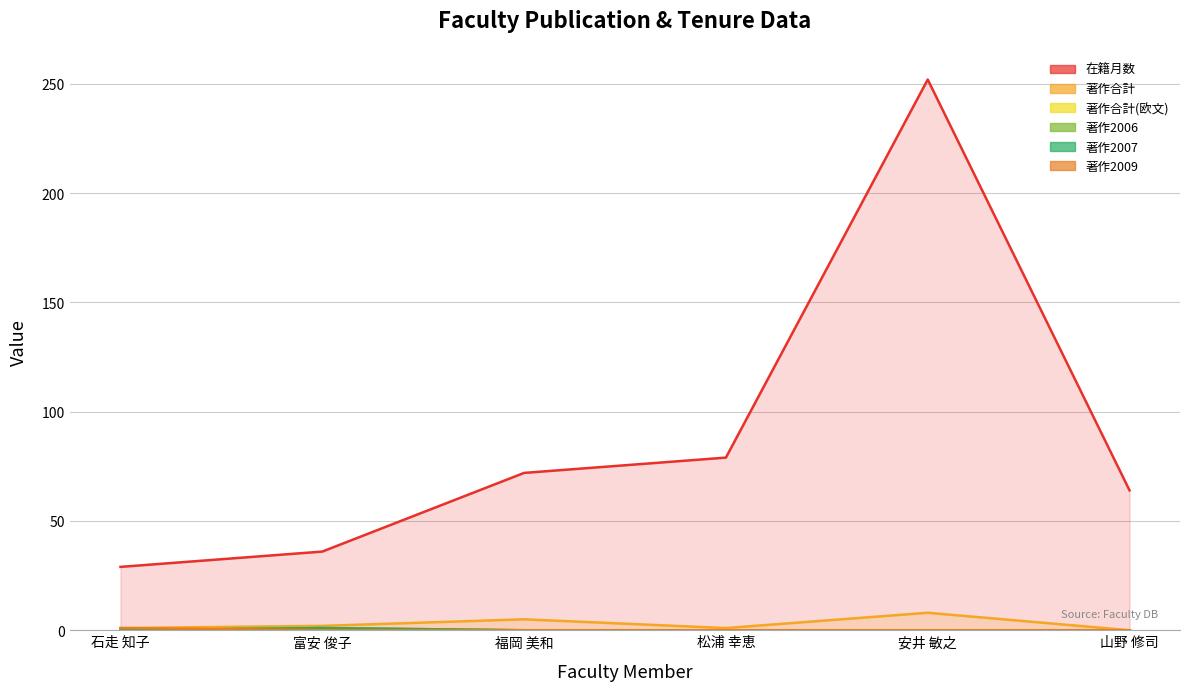

Is it true that 在籍月数 equals 47 at 石走 知子?

False